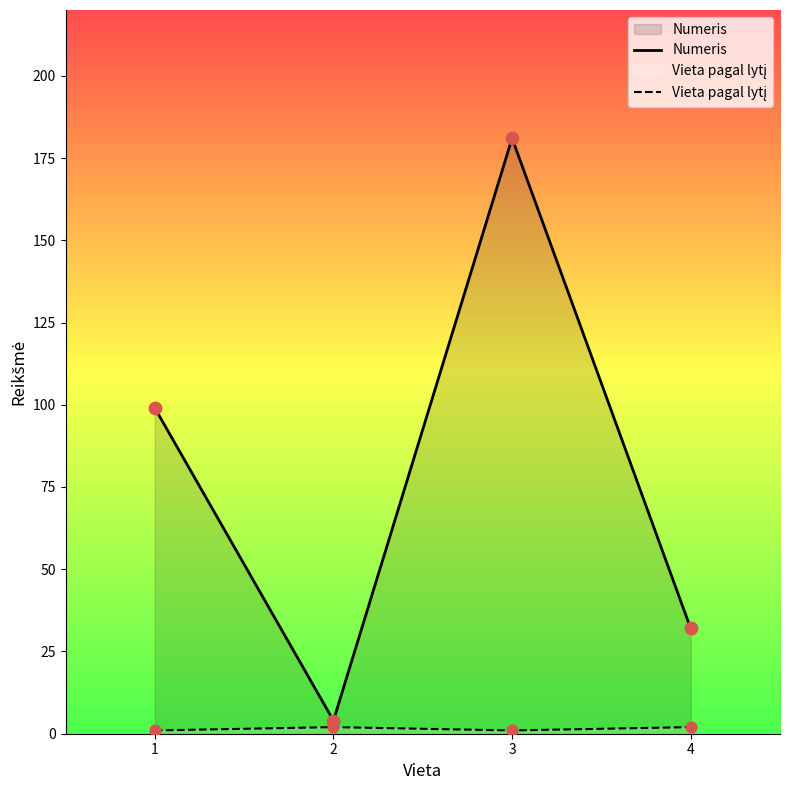

Which series has the largest Y range (max minus min)?

Numeris